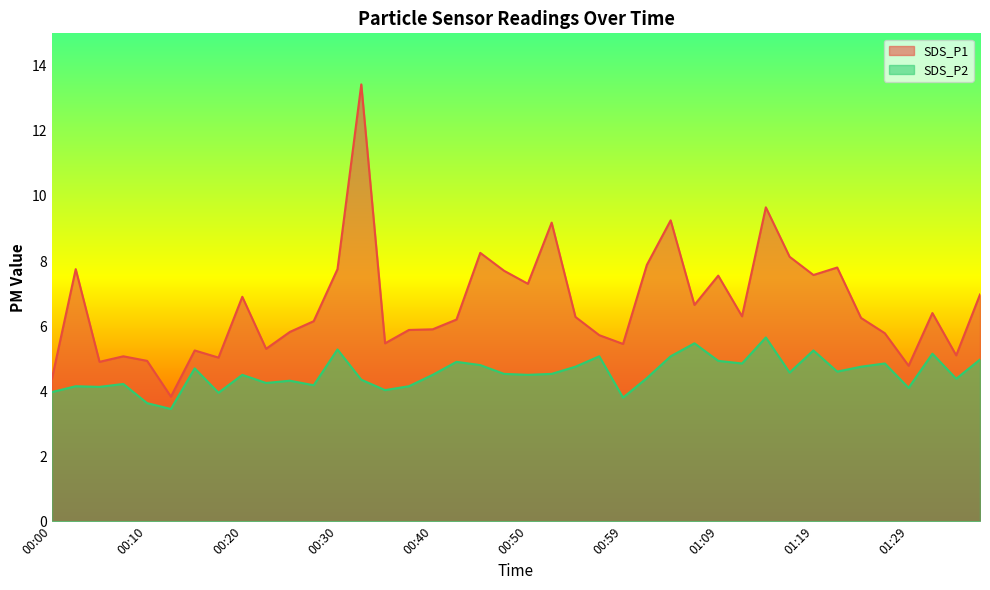

In SDS_P1, how many points are higher than both neighbors (excluding endpoints)?

12